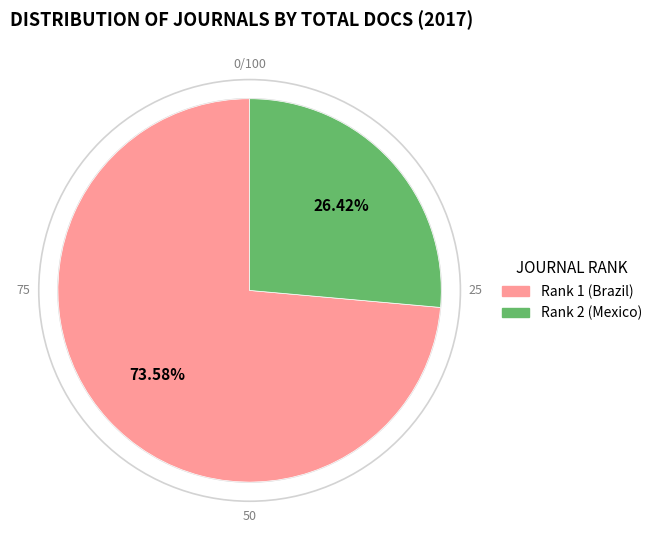

Approximately how many times larger is the value at Rank 2 (Mexico) compared to Rank 1 (Brazil)?

0.4